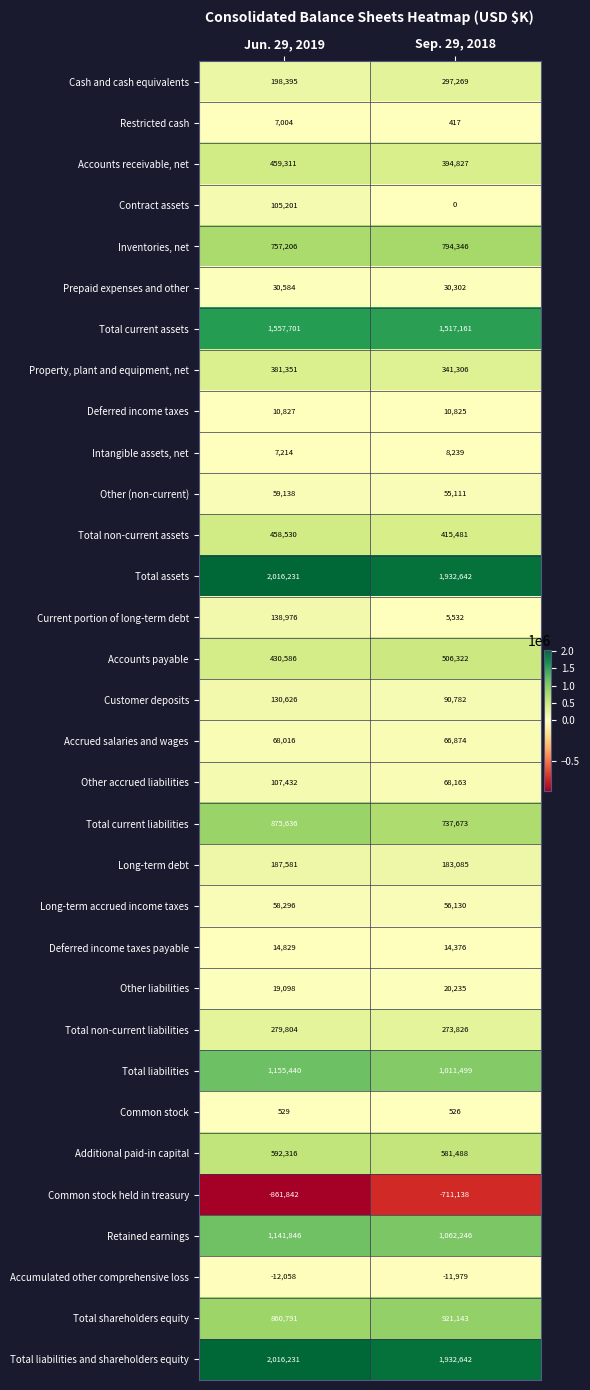

What is the total value across all series at Sep. 29, 2018?

12607351